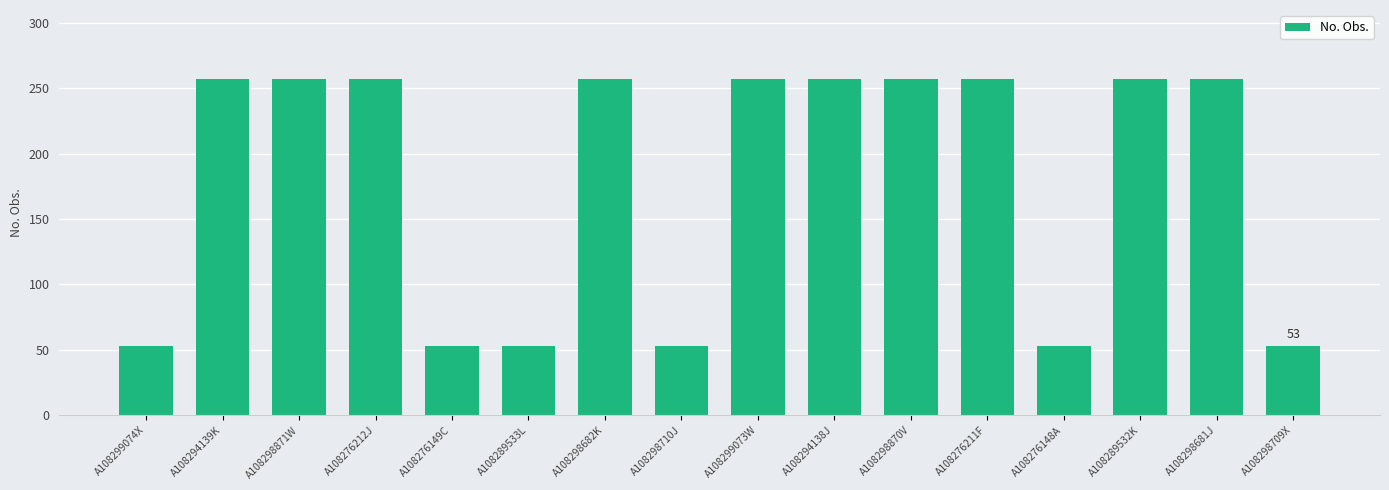

What is the smallest value displayed?

53